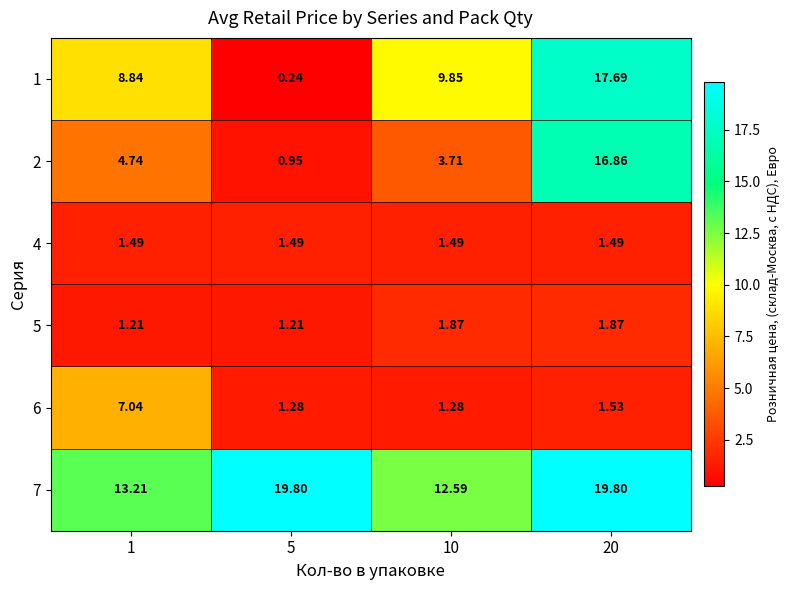

Is the value of 2 at 5 greater than the value of 1 at 10?

No